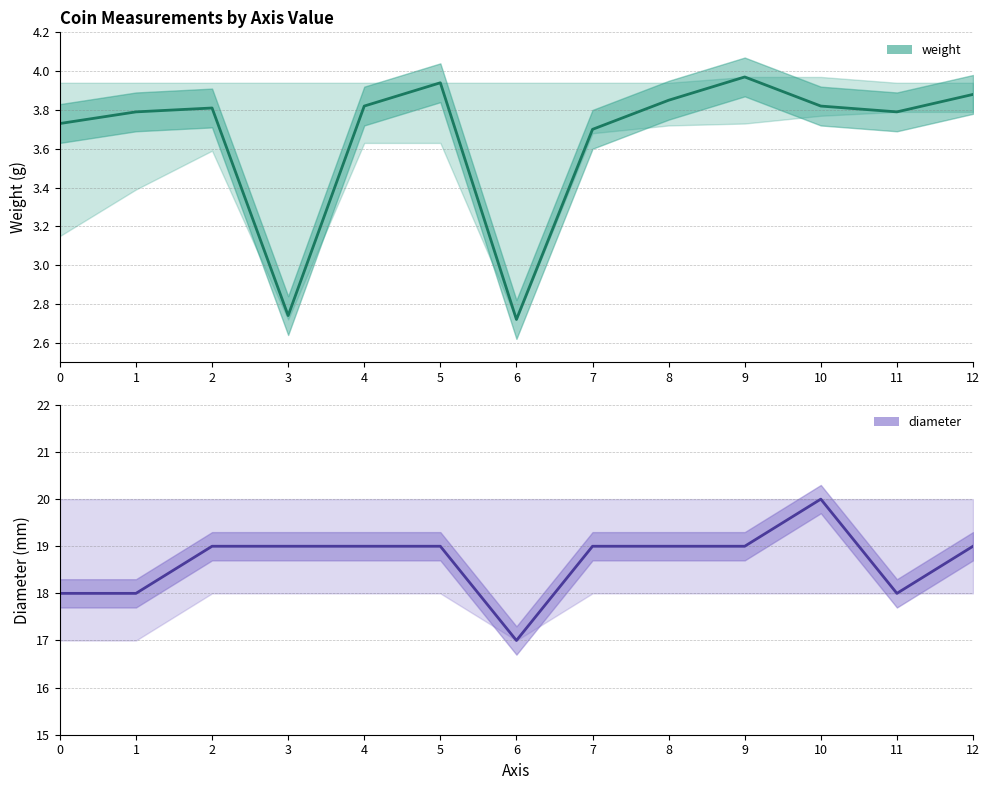

Is this an area chart (filled region under the line)?

No